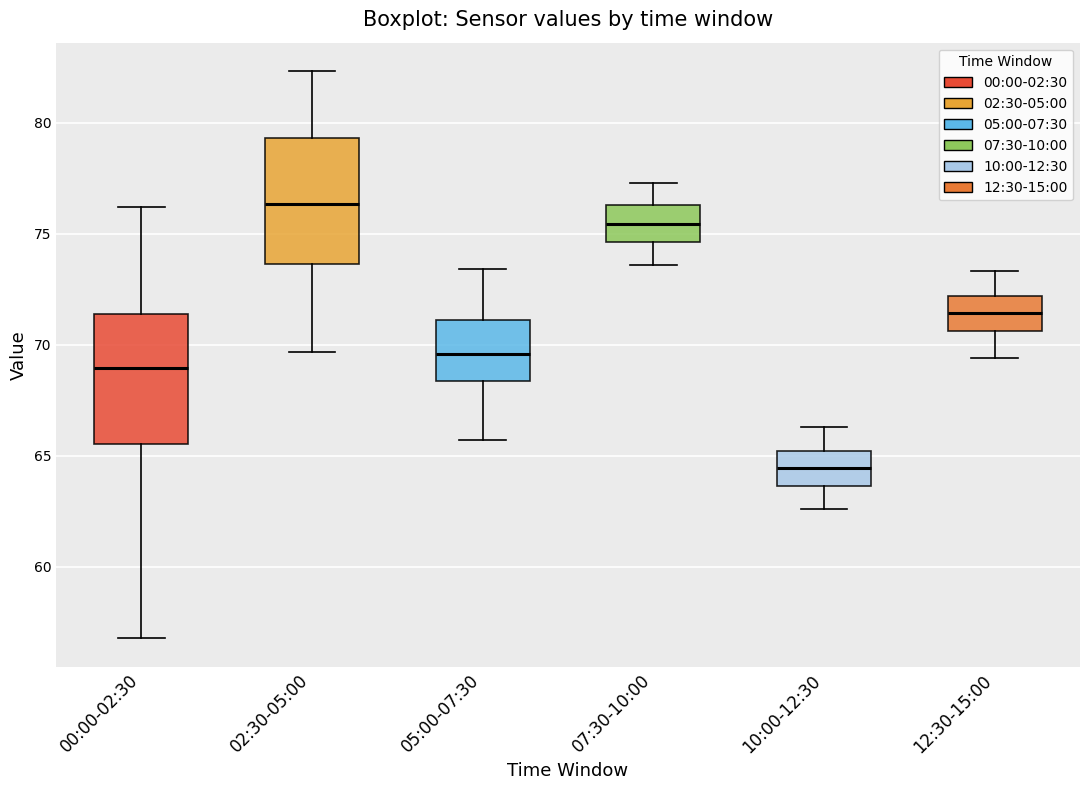

Which box's median line is the lowest?

10:00-12:30